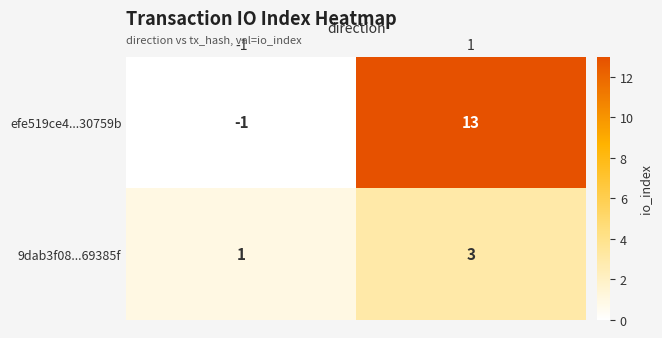

What is the difference between the efe519ce4...30759b values at -1 and 1?

14